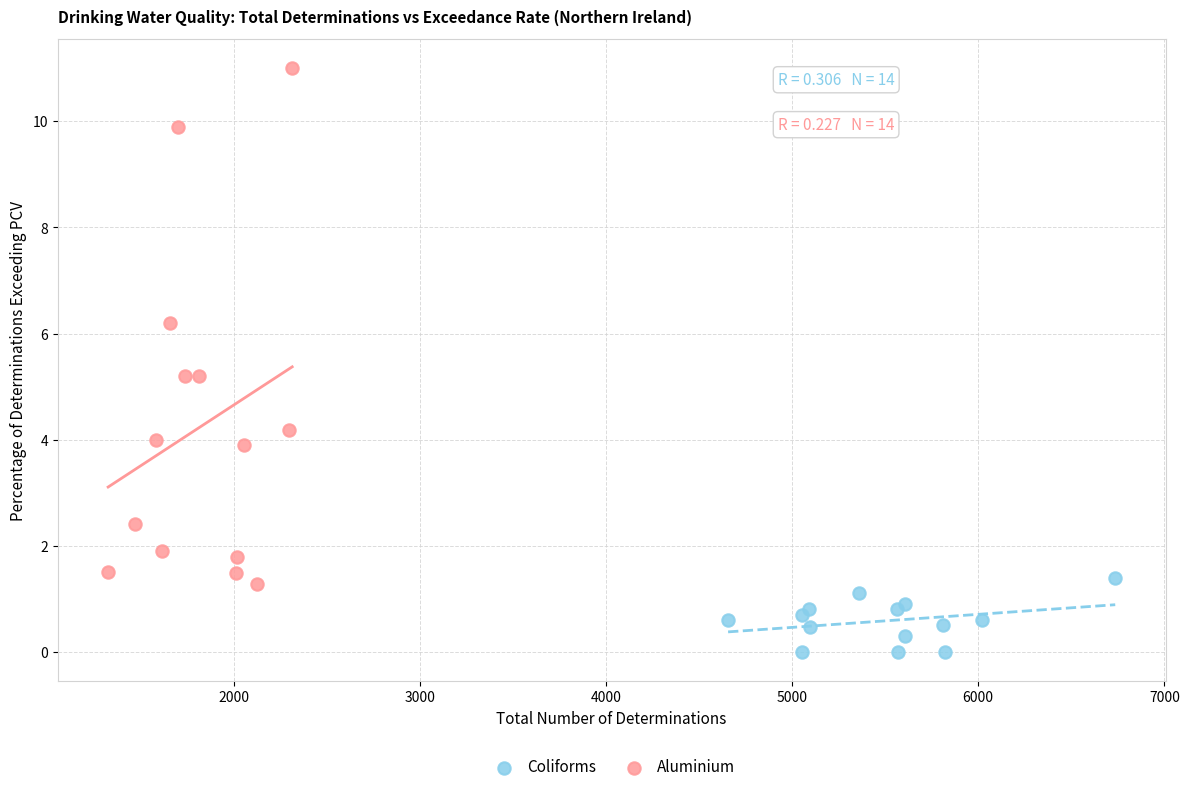

Which series has the widest spread of Y values?

Aluminium